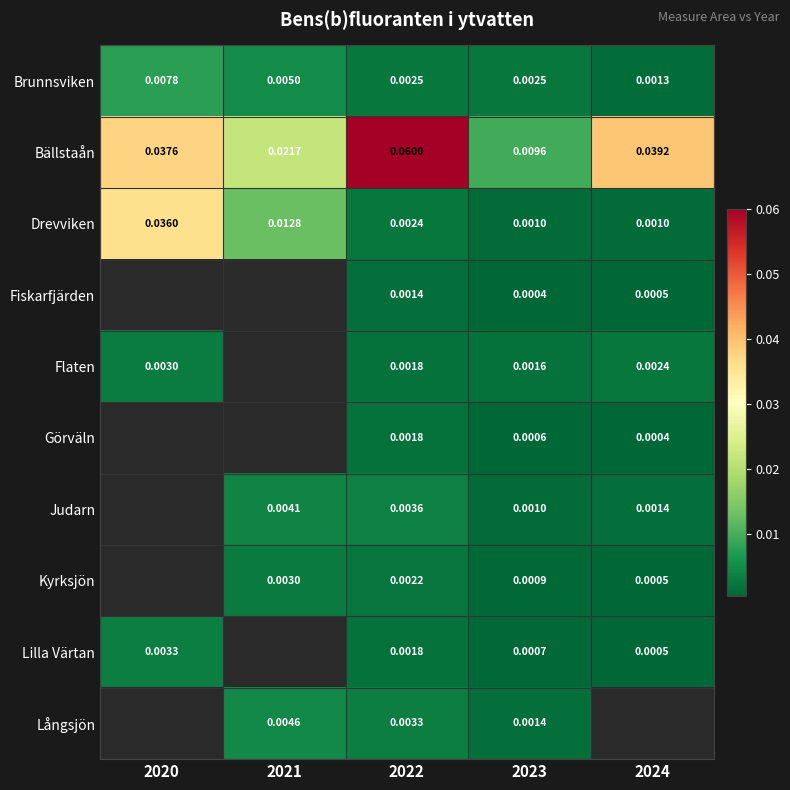

At how many categories does at least one series exceed 0?

5